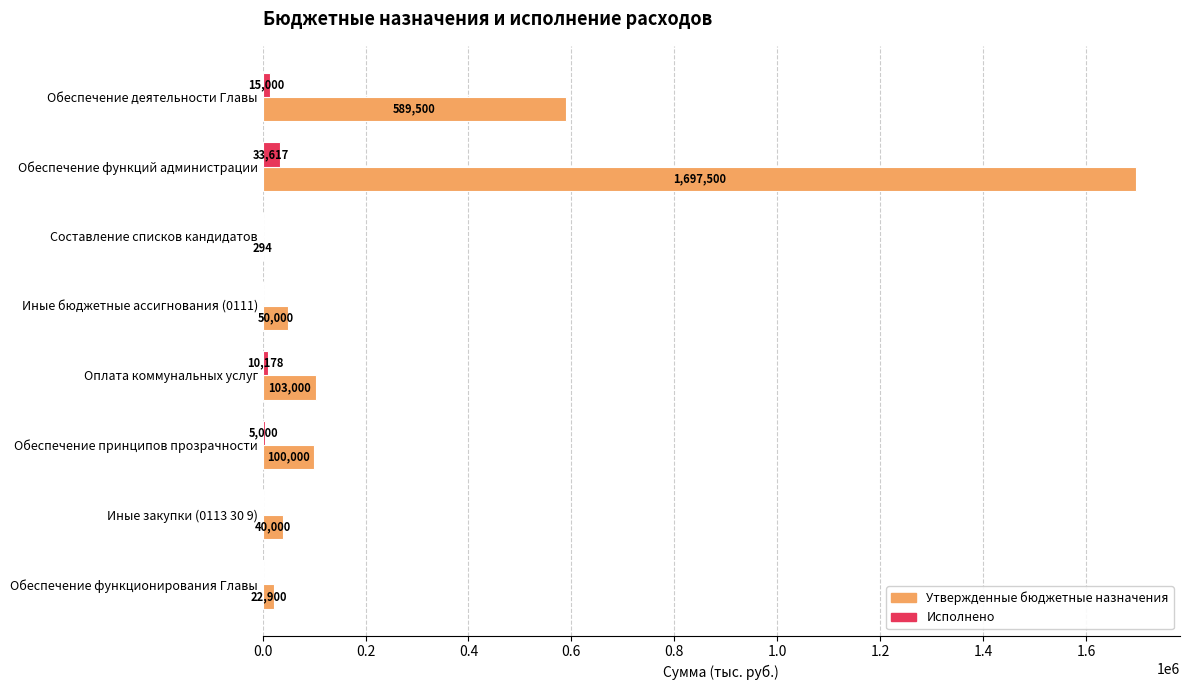

Is it true that Исполнено equals 5000.0 at Обеспечение принципов прозрачности?

True